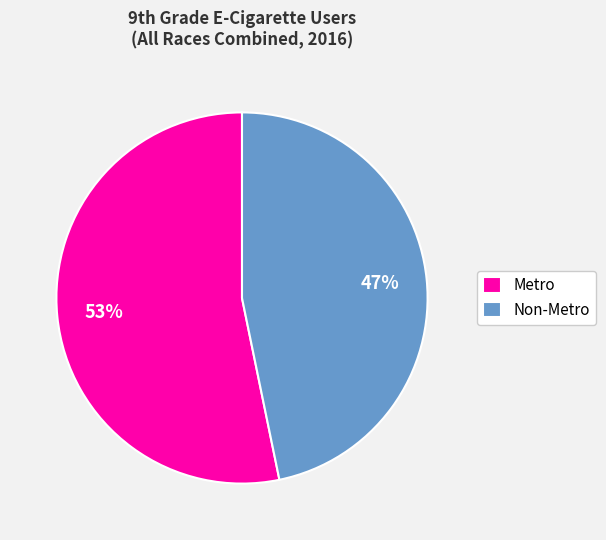

Between Metro and Non-Metro, which is larger?

Metro